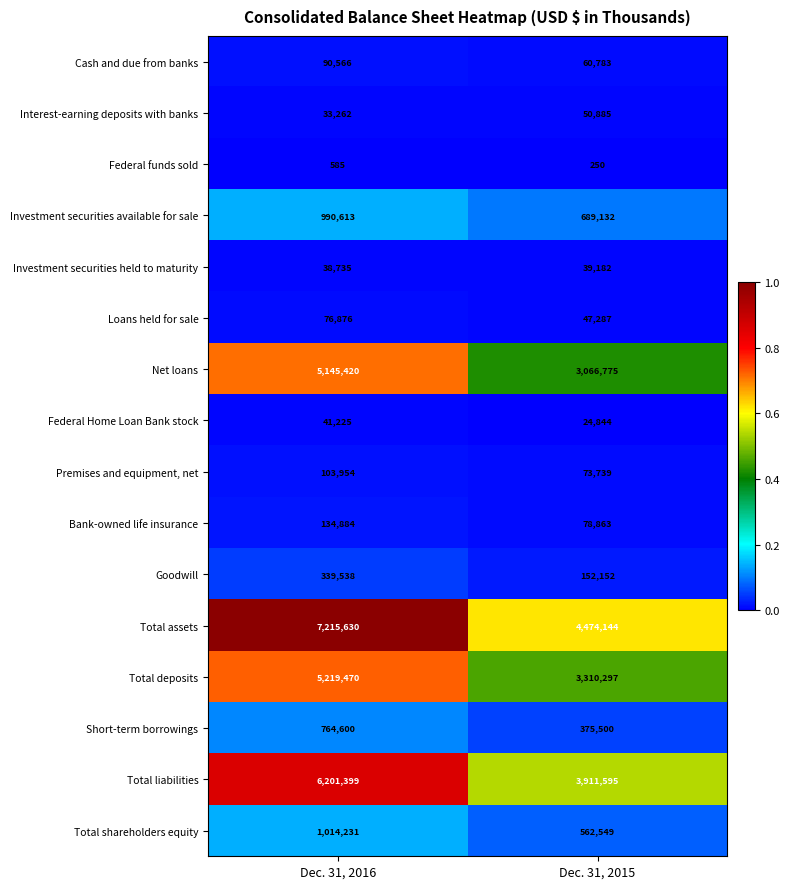

Is it true that Total liabilities equals 6201399 at Dec. 31, 2016?

True